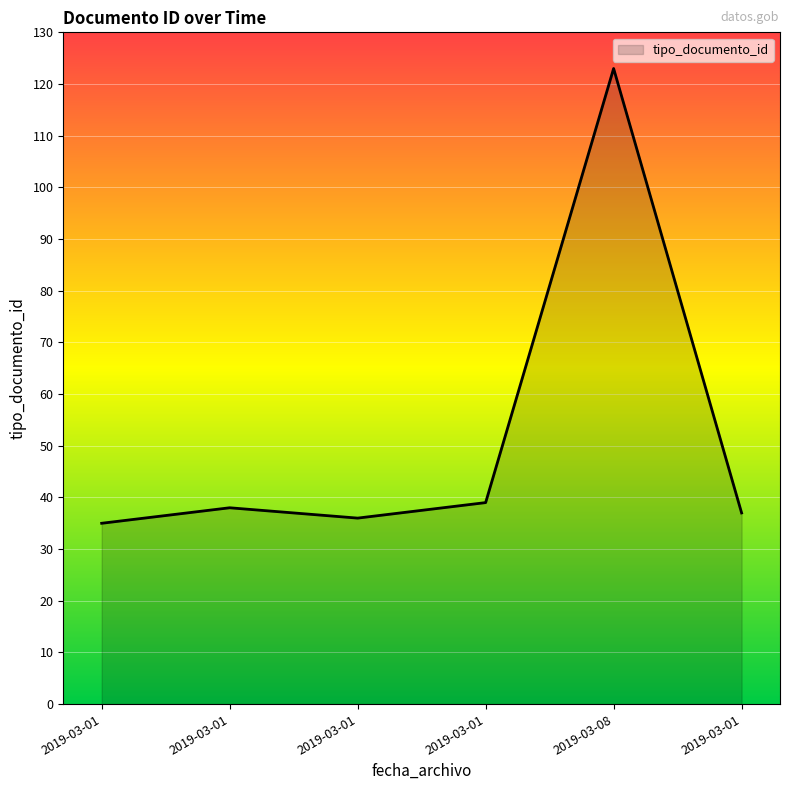

What is the label of the 2nd point from the right?

2019-03-08